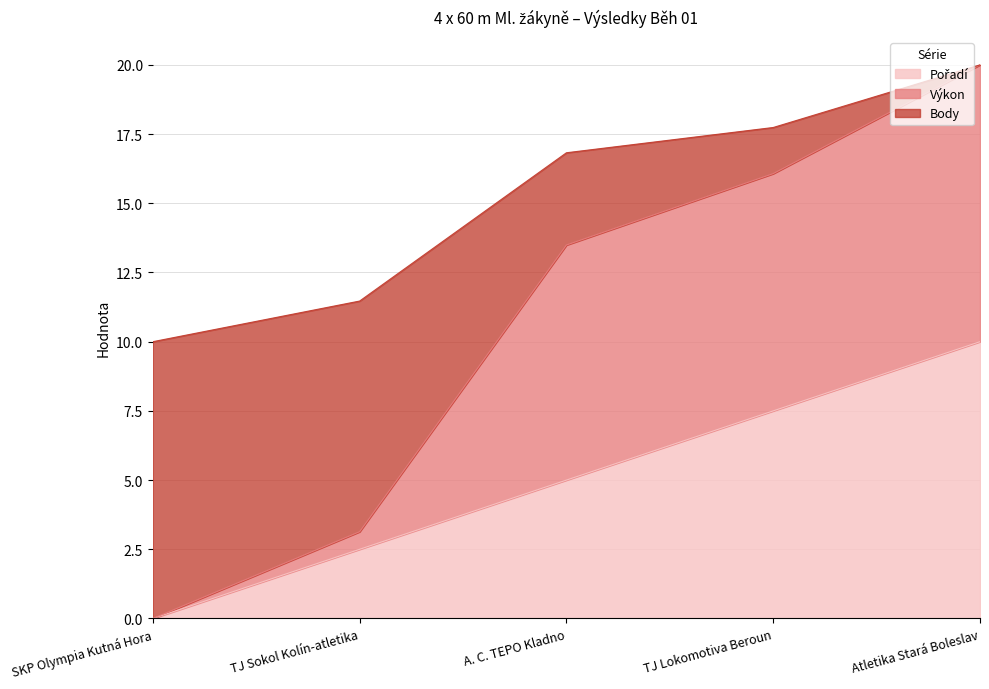

True or false: Pořadí and Body cross at least once.

False